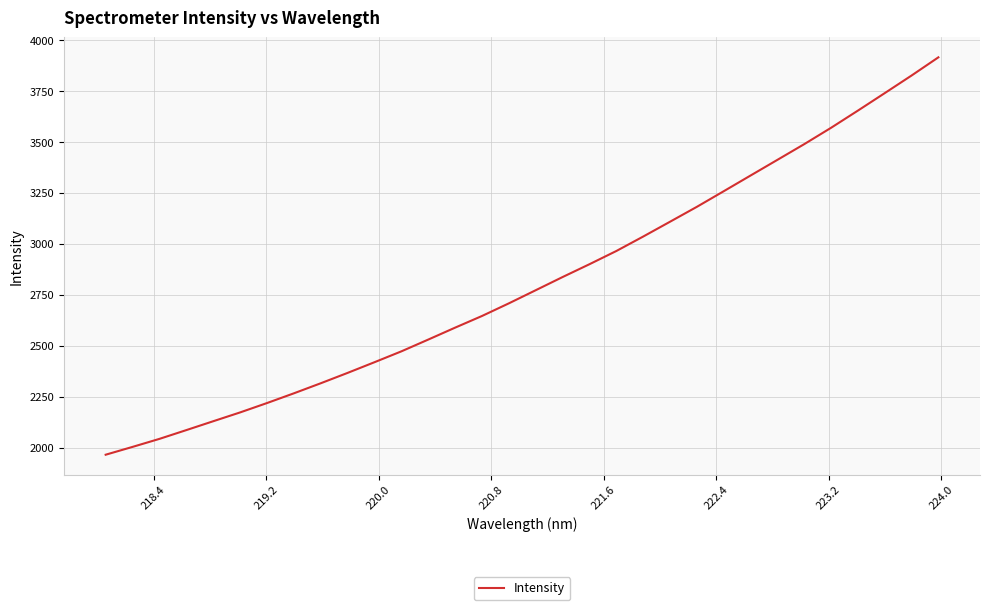

How many lines are shown in the chart?

1